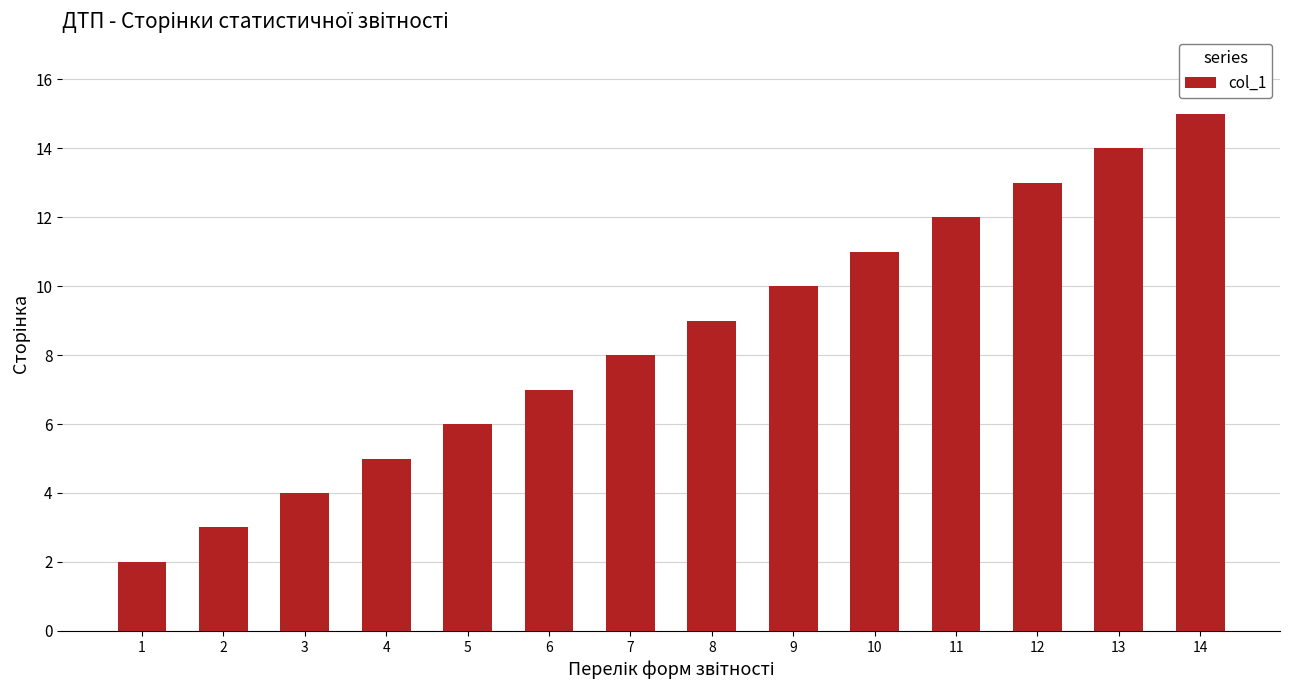

Are the bars horizontal?

No